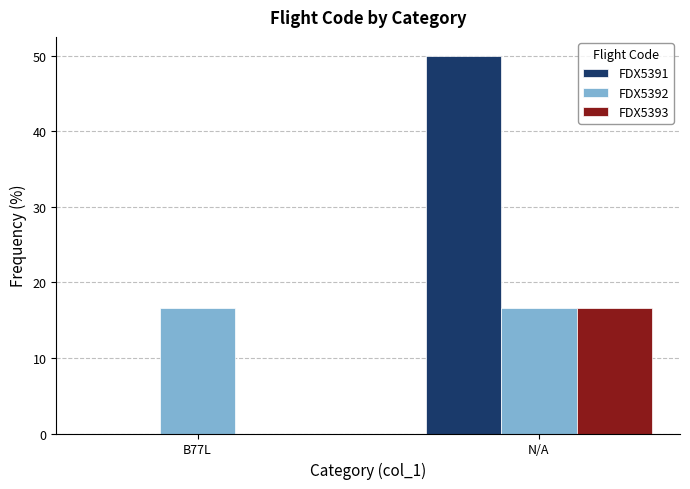

True or false: FDX5393 has a value of -8.1 at B77L.

False